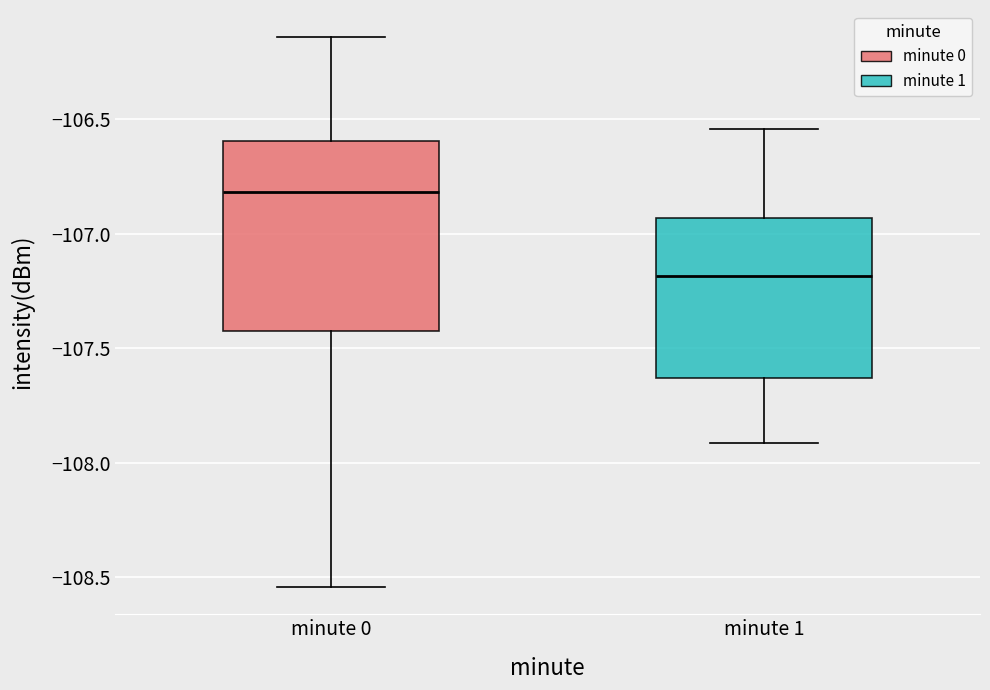

Reading left to right, read every box against the y-axis: the position of its median line, the range the box covers, and the ends of its whiskers. The values are not printed on the chart, so give them approximately, as read against the axis.

minute 0: median -106.80, box -107.45 to -106.60, whiskers -108.55 to -106.15
minute 1: median -107.20, box -107.65 to -106.95, whiskers -107.90 to -106.55